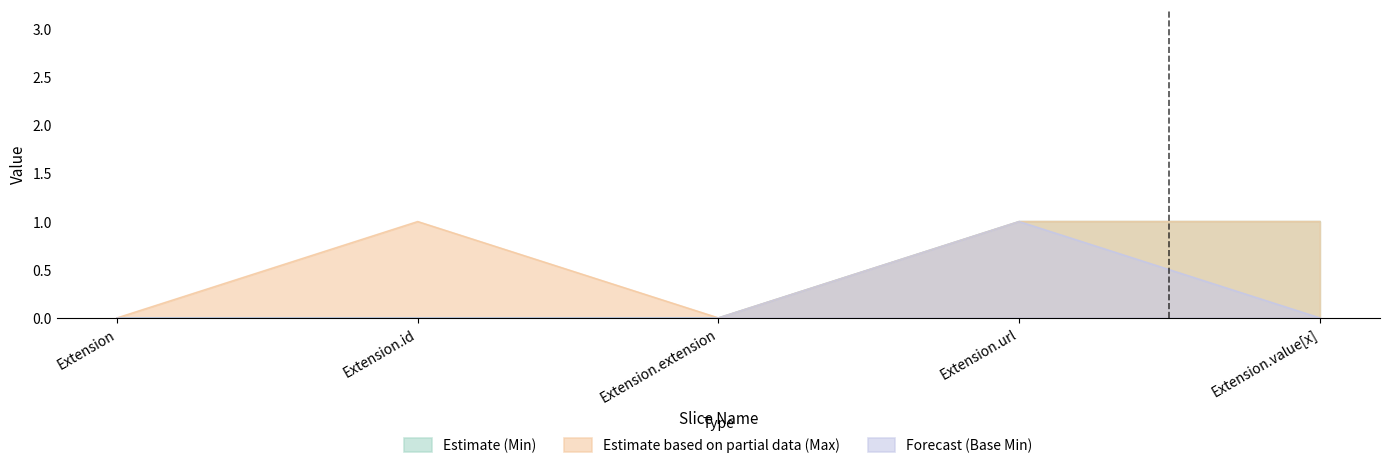

At which label does Forecast (Base Min) reach its minimum?

Extension